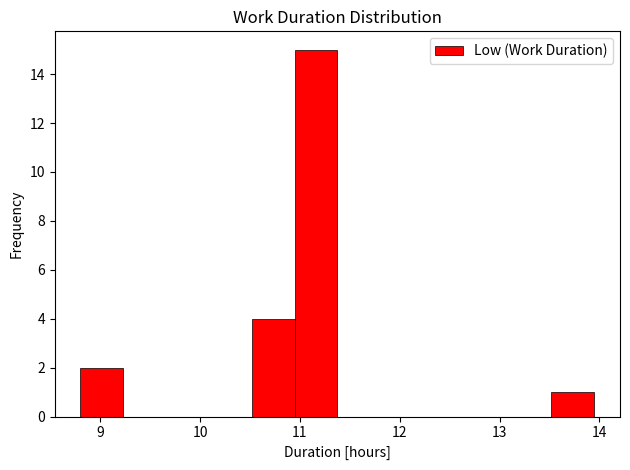

Reading left to right, transcribe this chart: for each bar, give the range it covers on the x-axis and its height. Neither the bar edges nor the heights are printed on the chart, so give them approximately, as read against the axes.

8.8 to 9.2: 2
9.2 to 9.7: 0
9.7 to 10.1: 0
10.1 to 10.5: 0
10.5 to 10.9: 4
10.9 to 11.4: 15
11.4 to 11.8: 0
11.8 to 12.2: 0
12.2 to 12.7: 0
12.7 to 13.1: 0
13.1 to 13.5: 0
13.5 to 14.0: 1